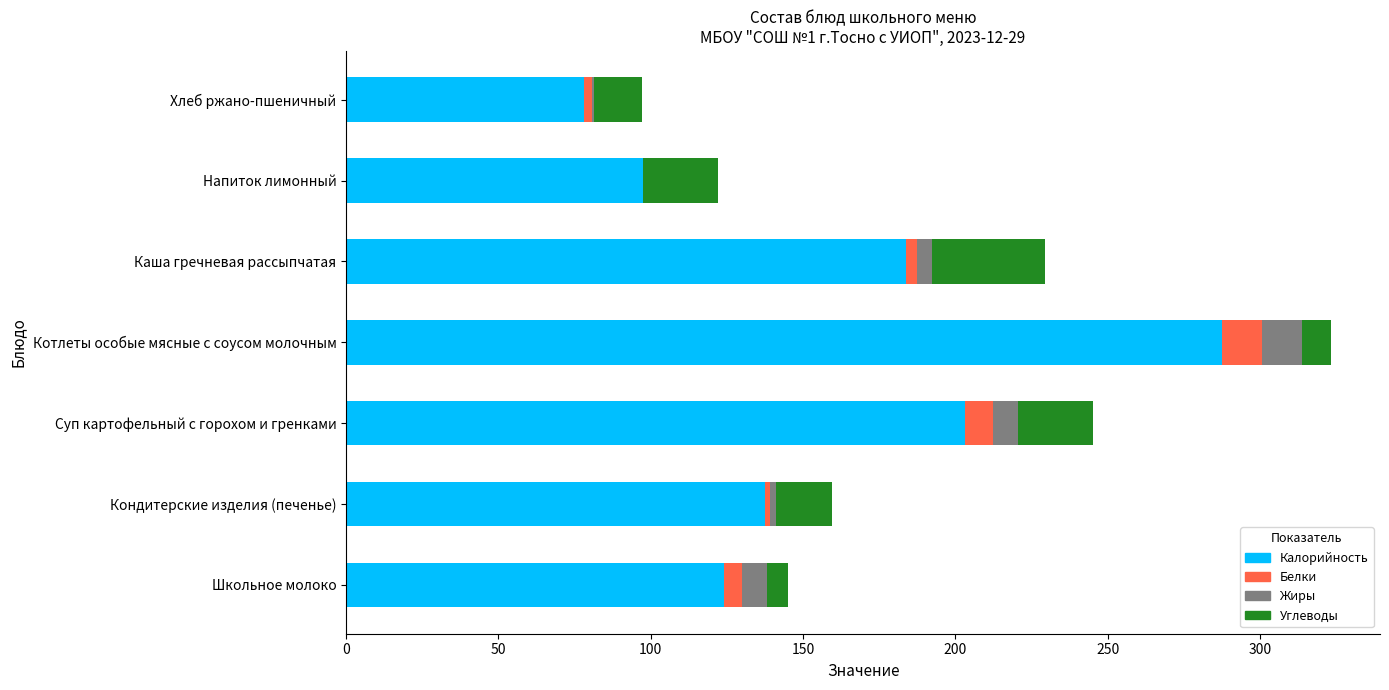

At which category is the sum across all series the highest?

Котлеты особые мясные с соусом молочным